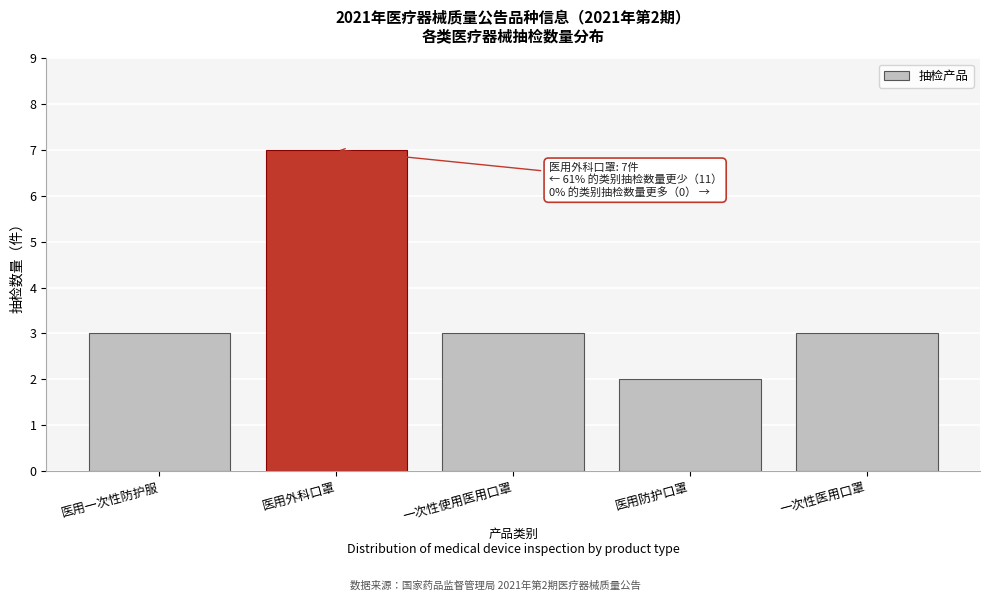

Reading left to right, list all the values displayed in this chart.

医用一次性防护服=3	医用外科口罩=7	一次性使用医用口罩=3	医用防护口罩=2	一次性医用口罩=3